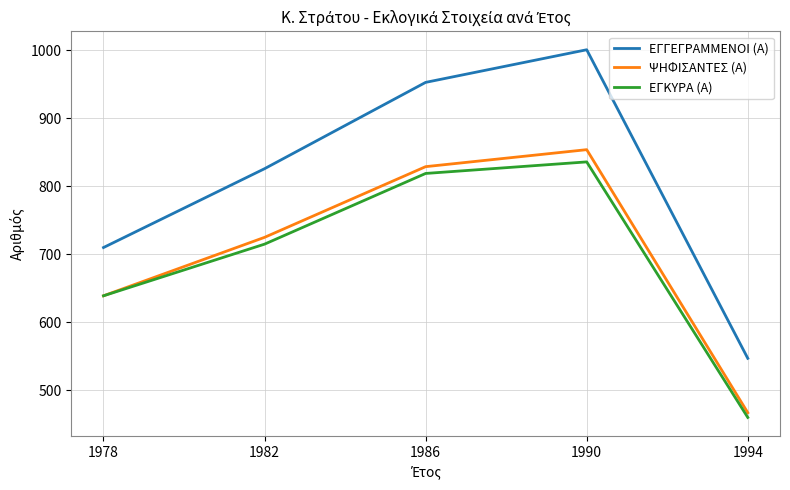

At how many categories does at least one series exceed 898?

2